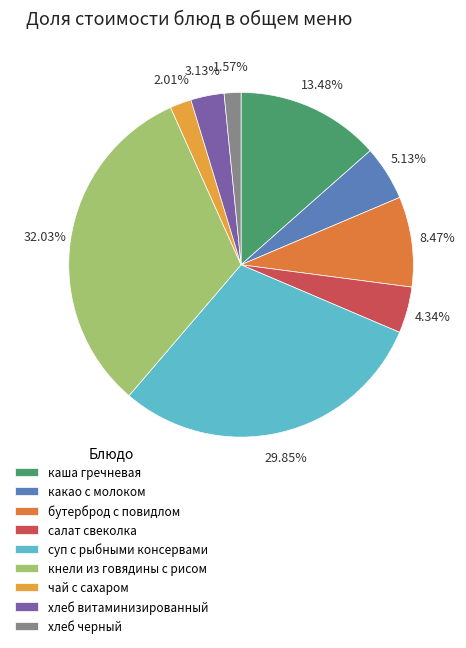

Is it true that хлеб витаминизированный is 11% of the pie?

False